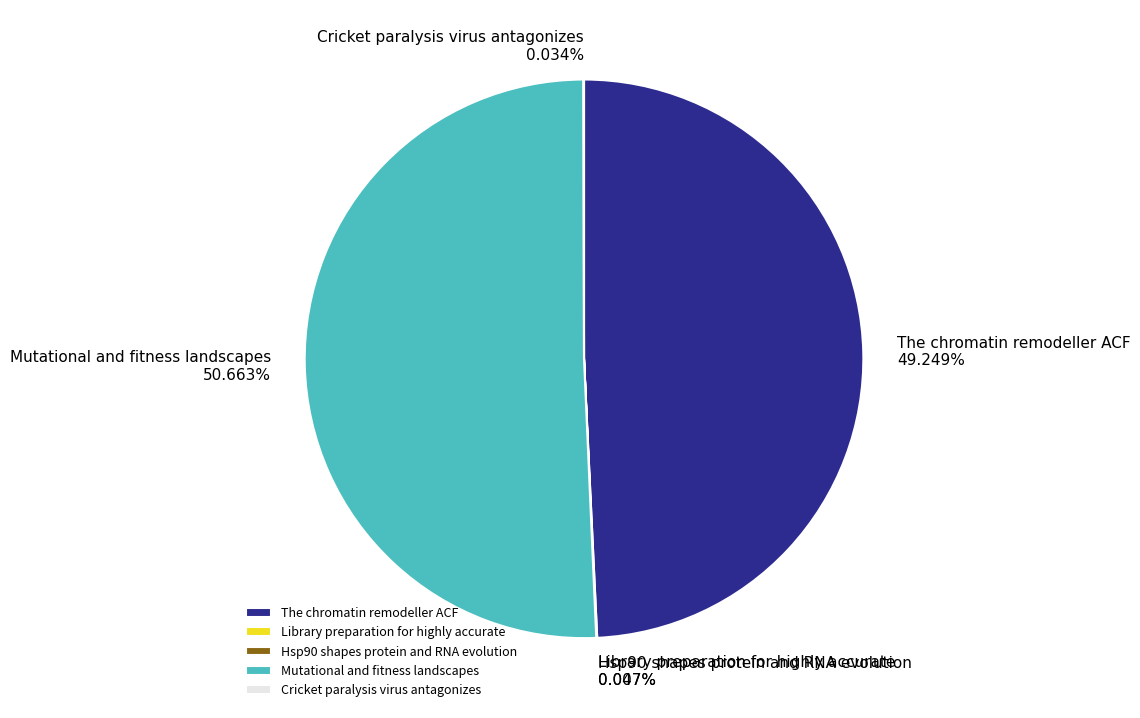

Is it true that Mutational and fitness landscapes is 65% of the pie?

False